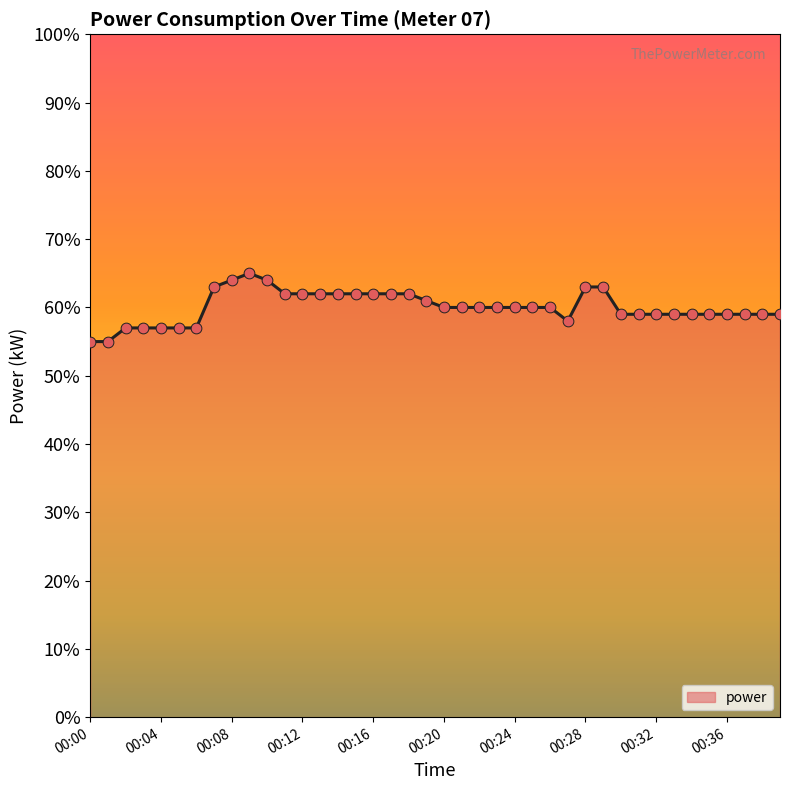

Does the chart have visible grid lines?

No